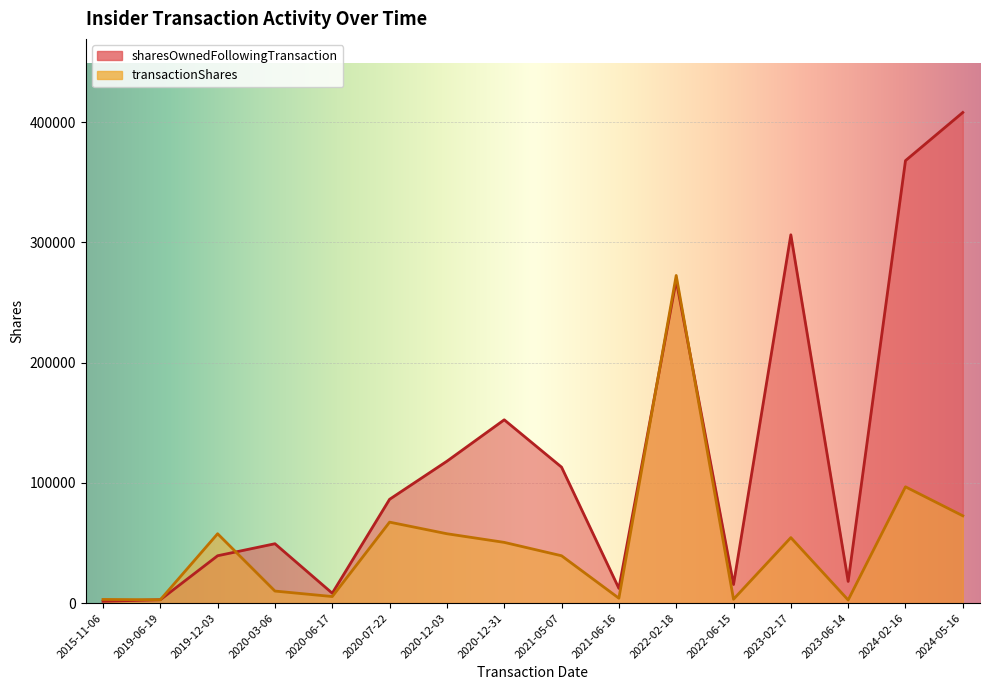

Where is transactionShares nearest to the value 137566?

2024-02-16